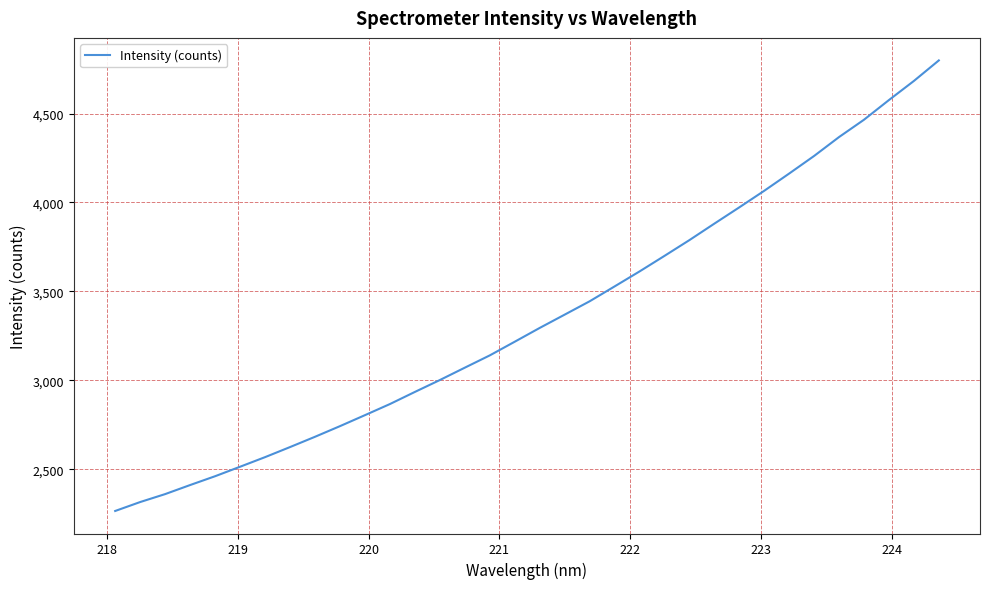

What is the minimum value shown in the chart?

2265.0